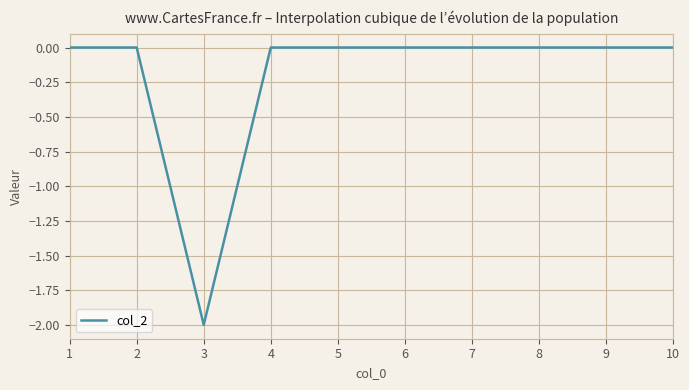

The value at 3 is -2. True or false?

True